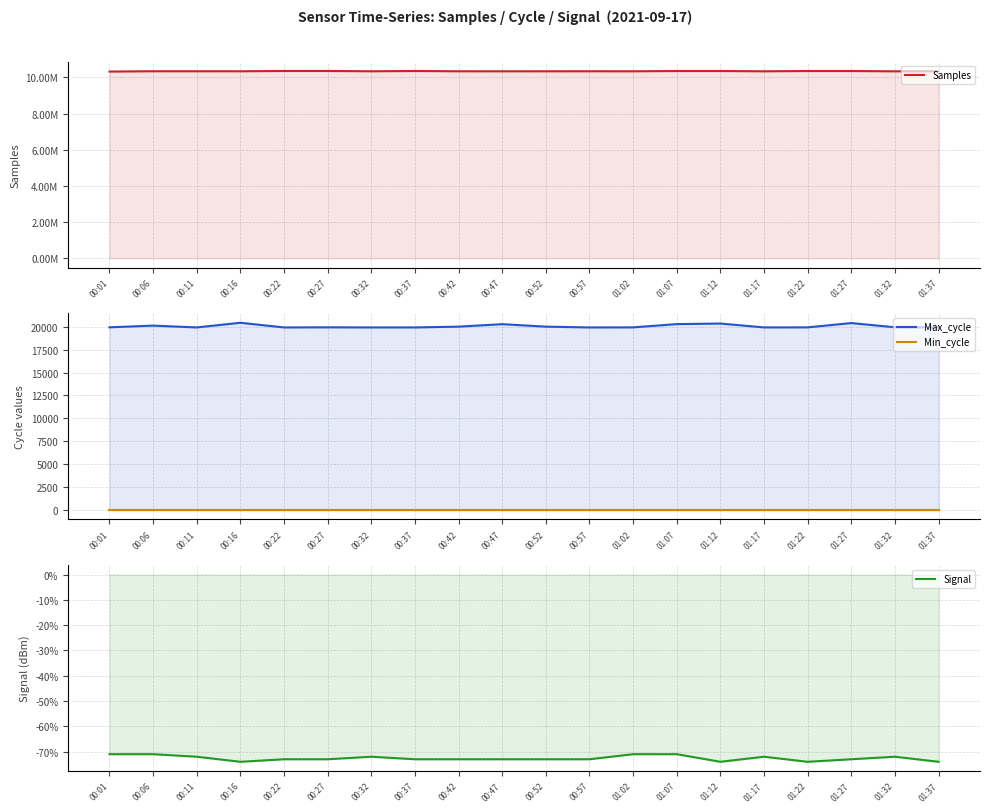

In Signal, how many points are lower than both neighbors (excluding endpoints)?

3